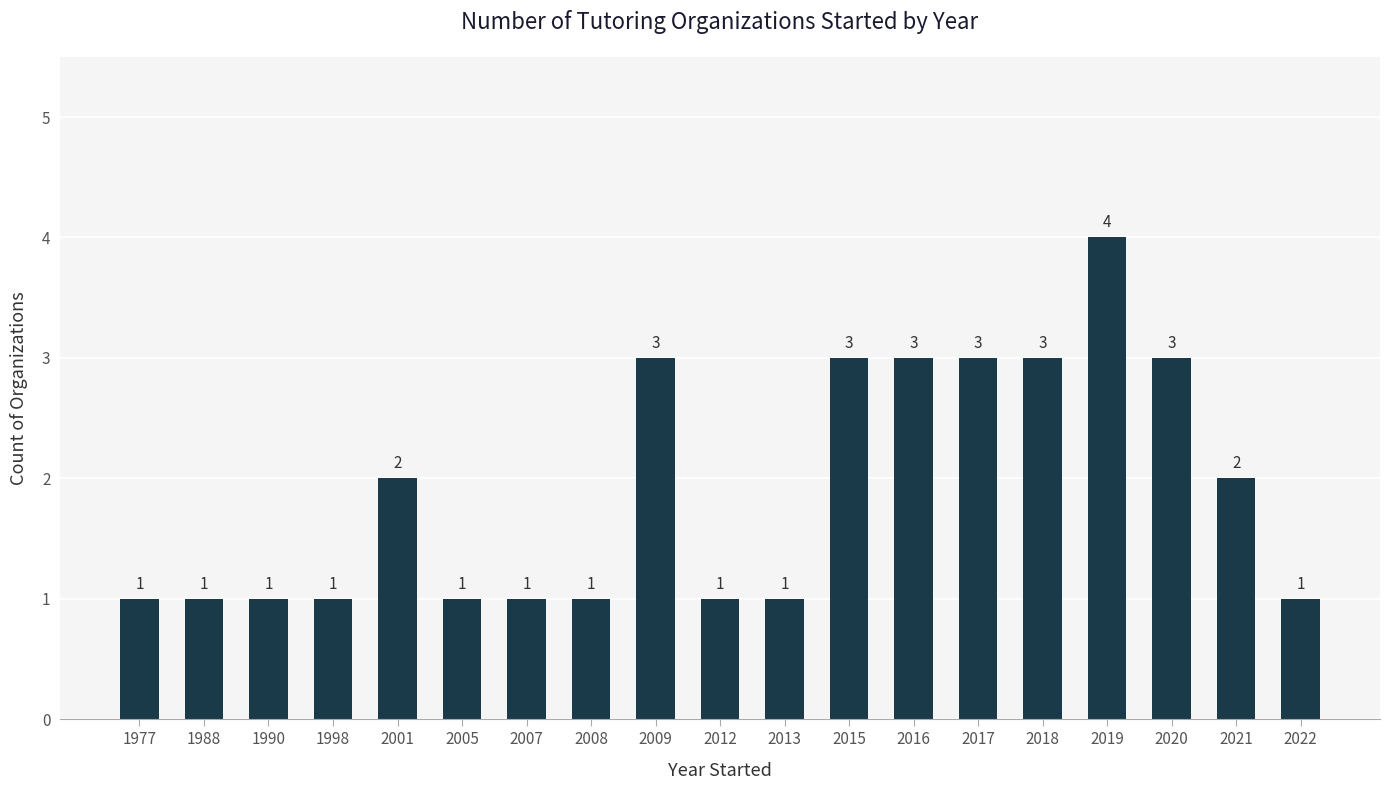

What is the value of the 15th bar from the left?

3